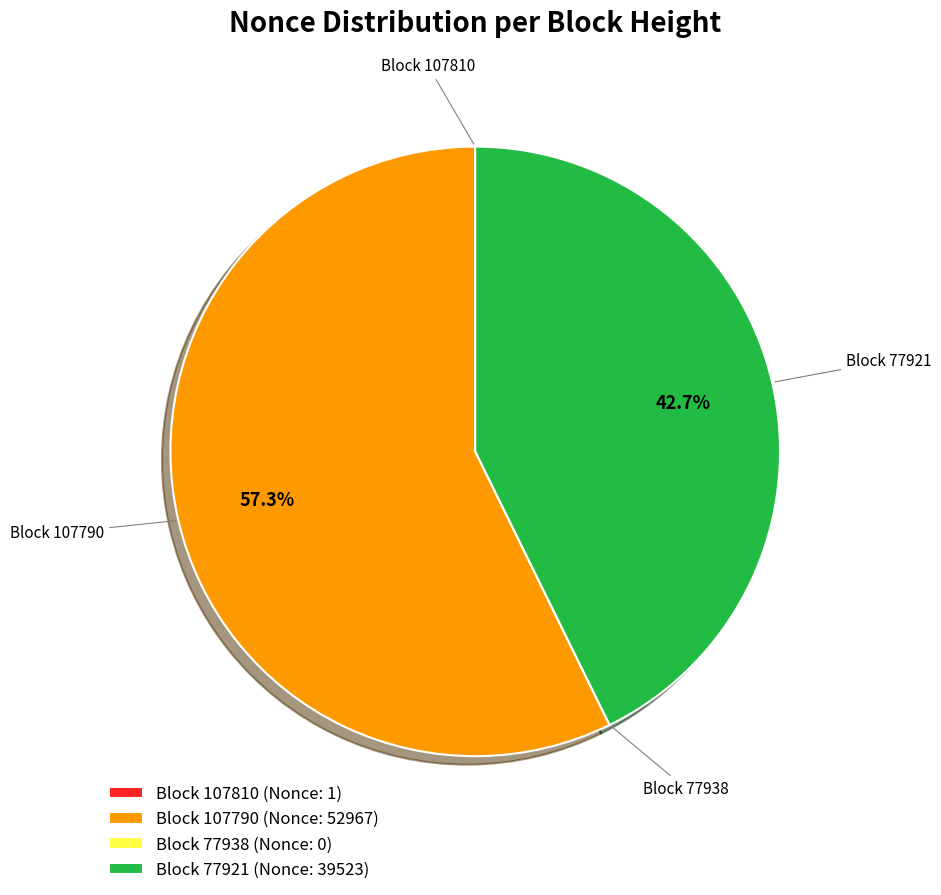

What portion of the pie excludes Block 107790?

42.7%